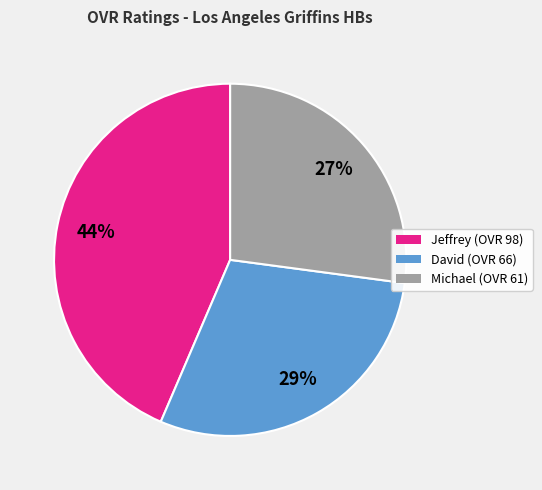

Is the sum of Jeffrey (OVR 98) and David (OVR 66) greater than half?

Yes